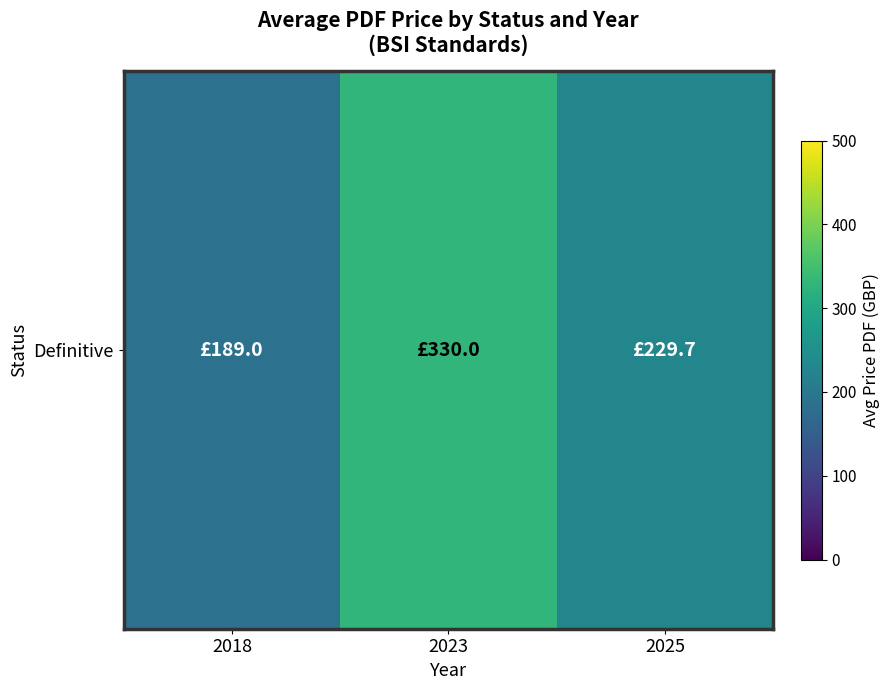

Where does the data first go above 229?

2023